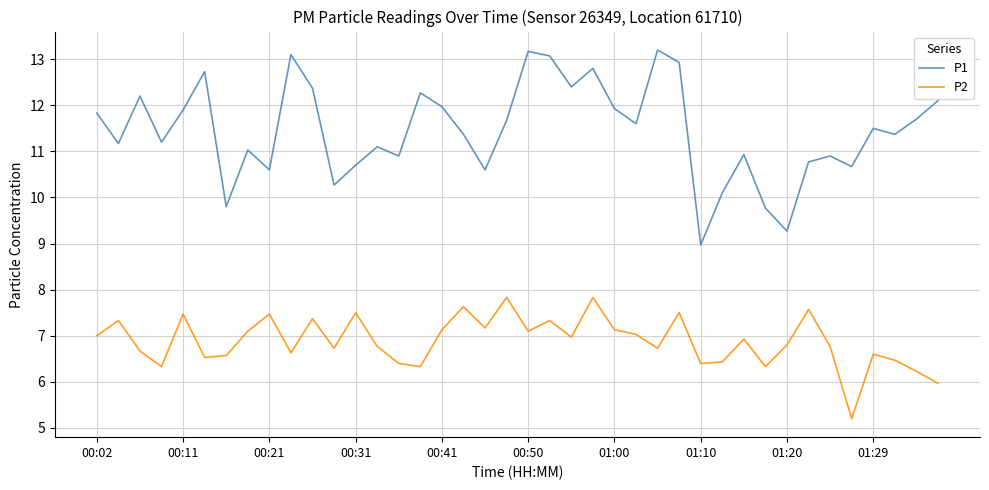

What is the greatest value displayed?

13.2